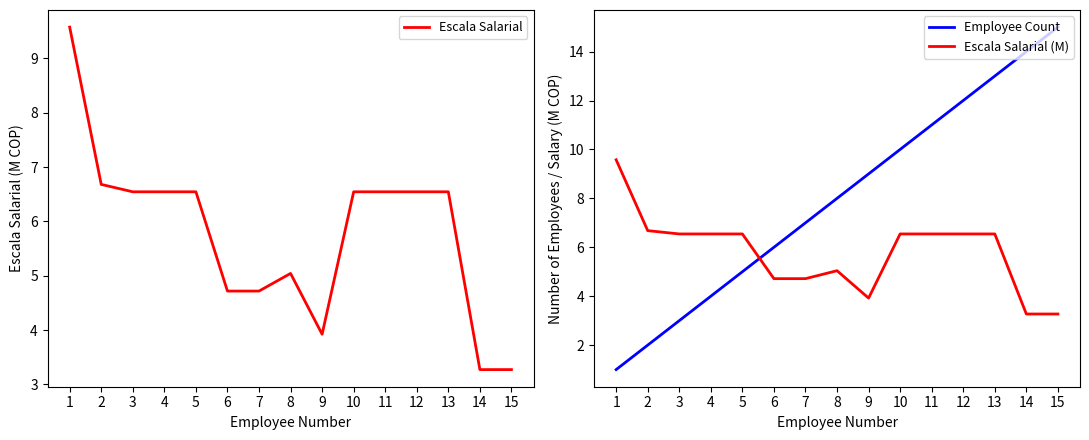

How many interior local peaks does the Escala Salarial series have?

1